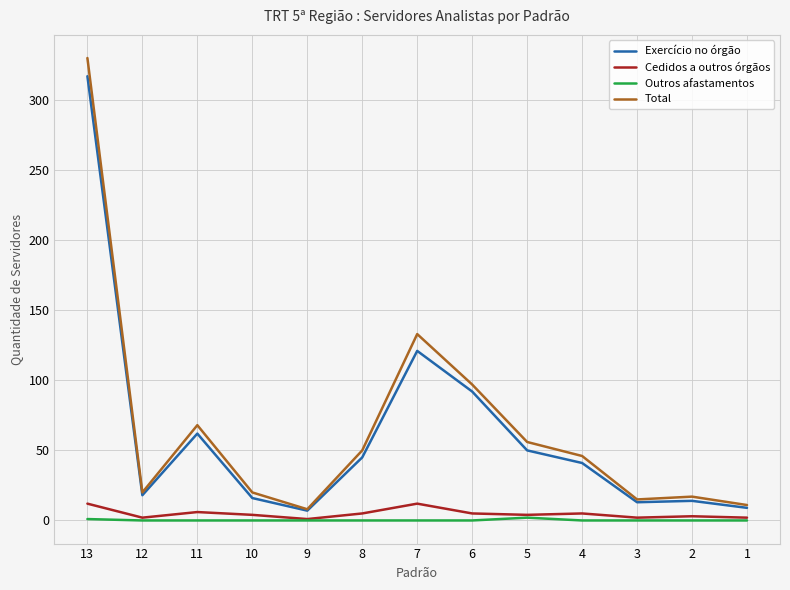

What value does the Total series have at 1, to the nearest 10?

10